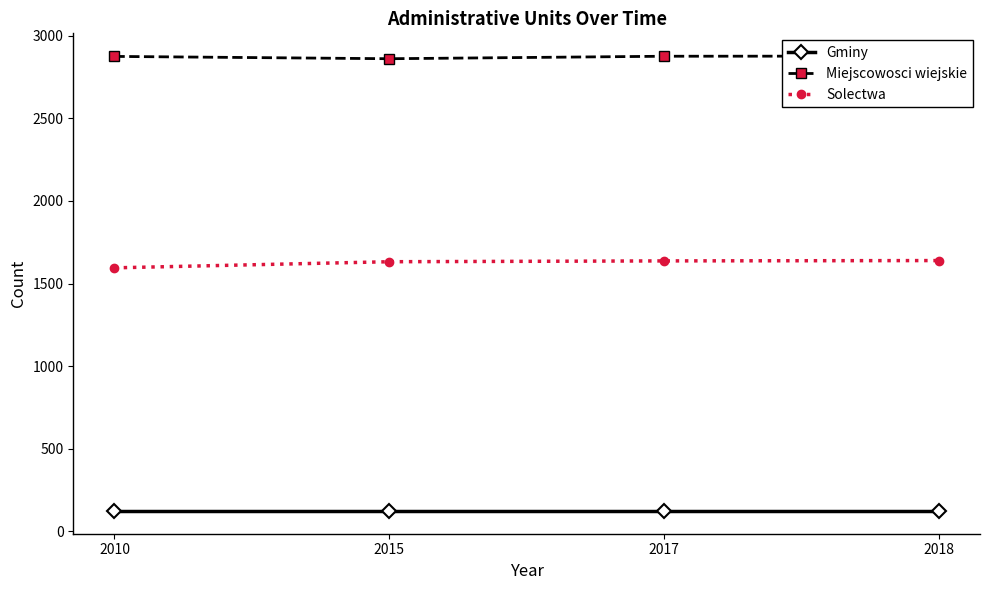

Which series changed the most between 2017 and 2018?

Solectwa